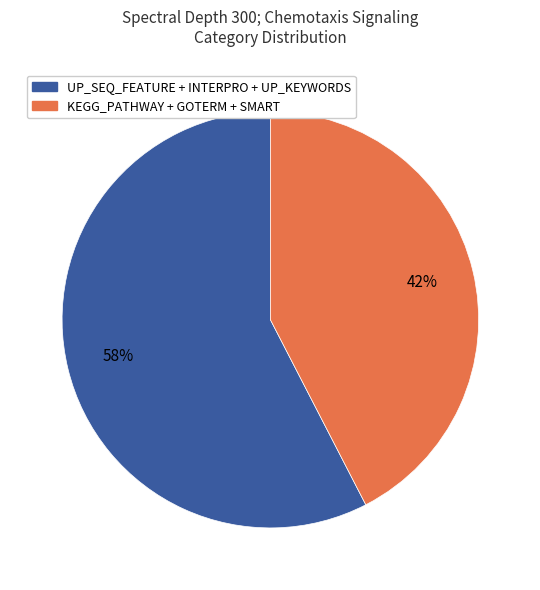

Is there a majority slice in this chart?

Yes